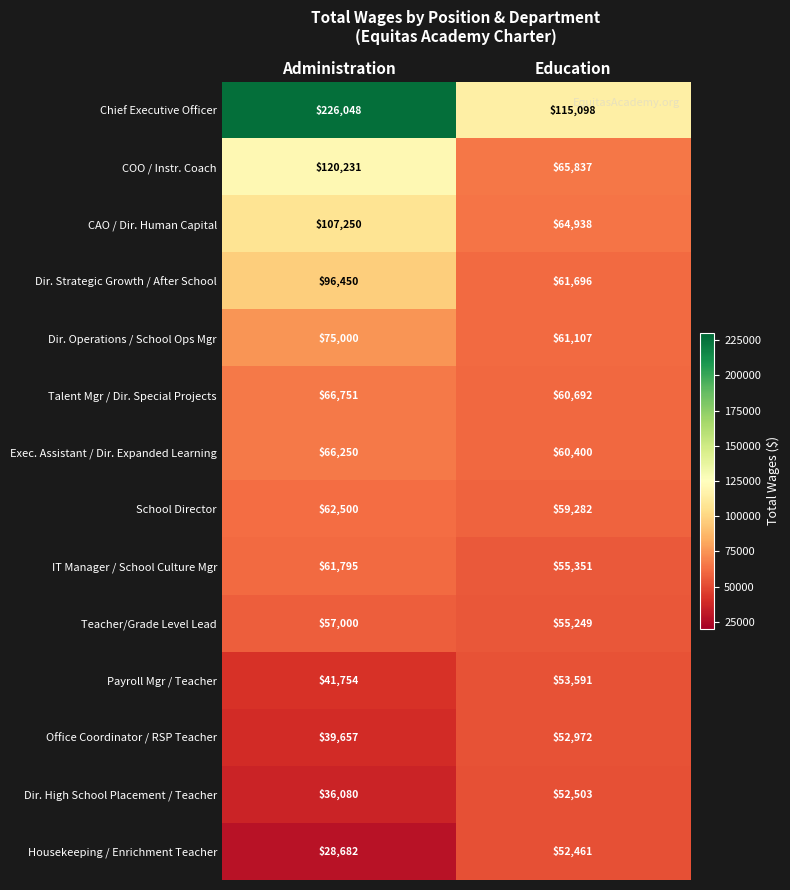

At which category is the sum across all series the highest?

Administration